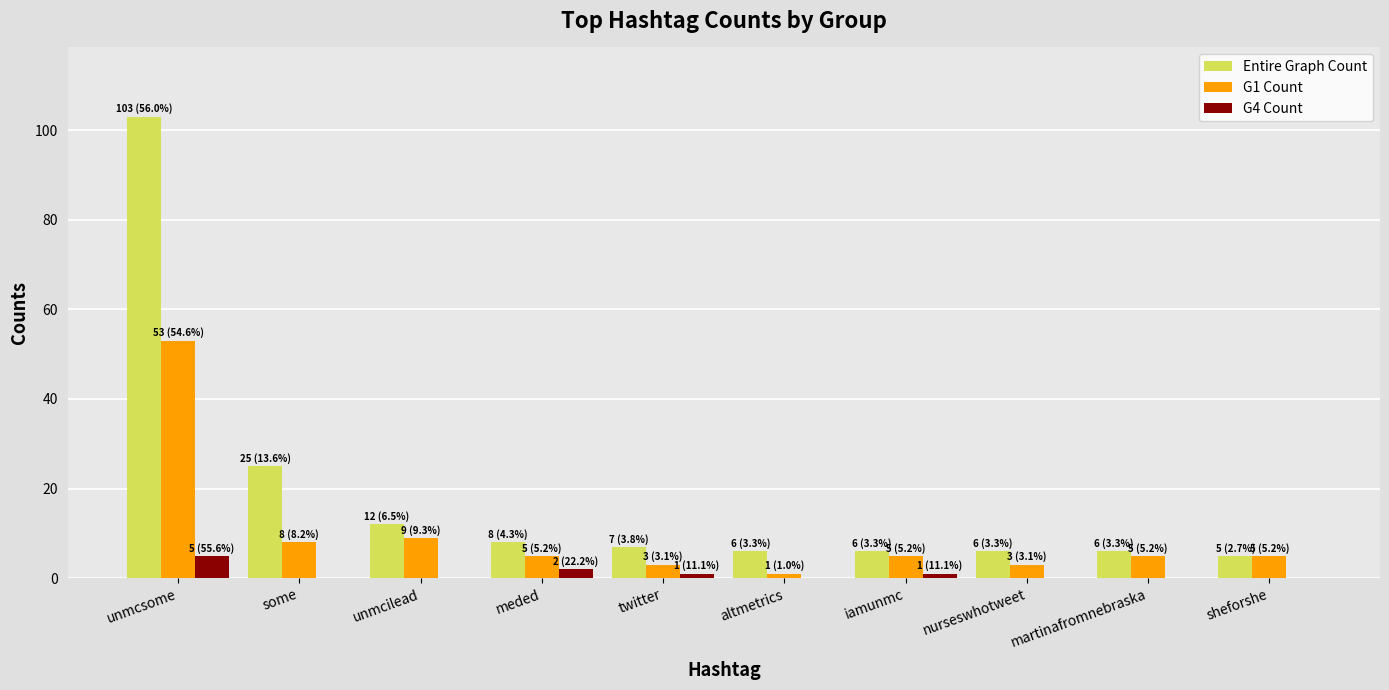

Read the G1 Count value at iamunmc, to the nearest 5.

5